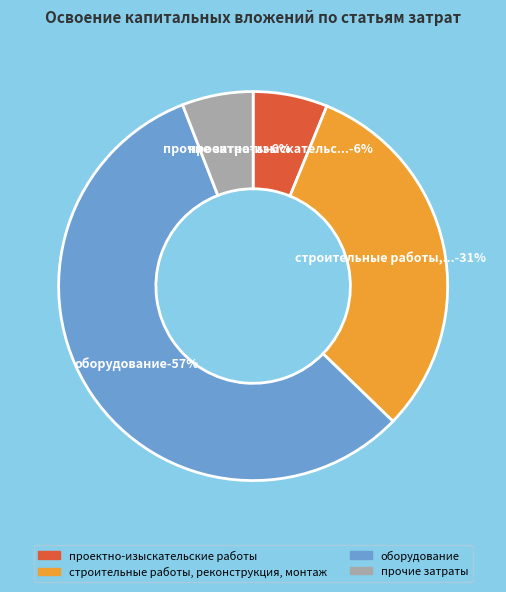

Does строительные работы, реконструкция, монтаж account for over 50% of the chart?

No